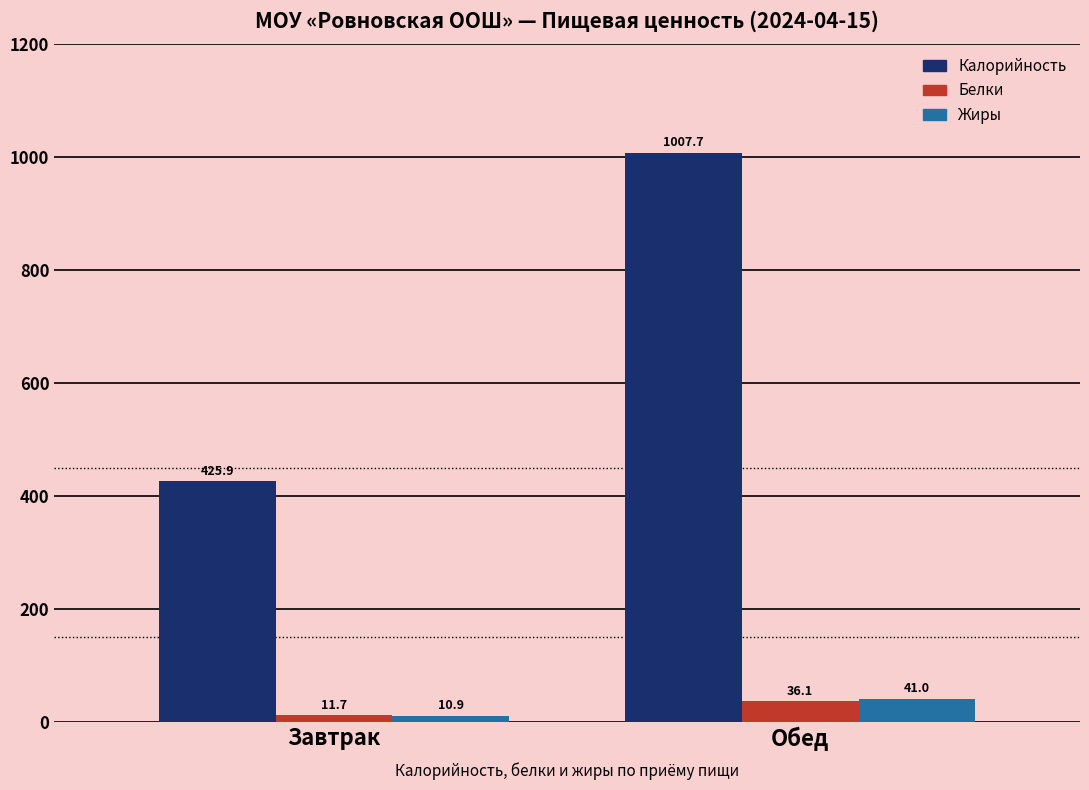

What are all the series names shown in the legend?

Калорийность, Белки, Жиры